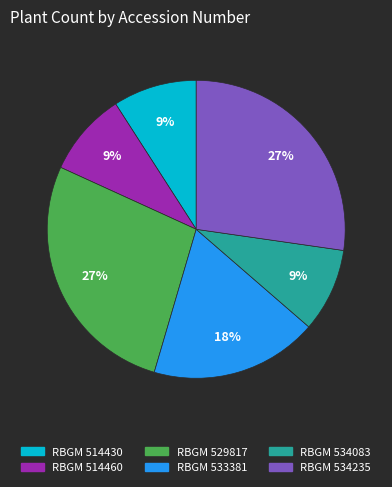

Which has a higher value, RBGM 514460 or RBGM 533381?

RBGM 533381